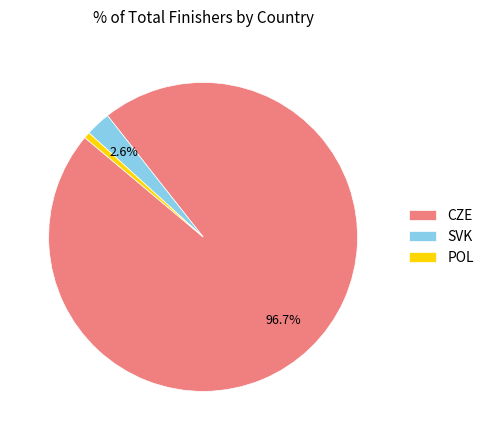

What portion of the pie excludes SVK?

97.4%